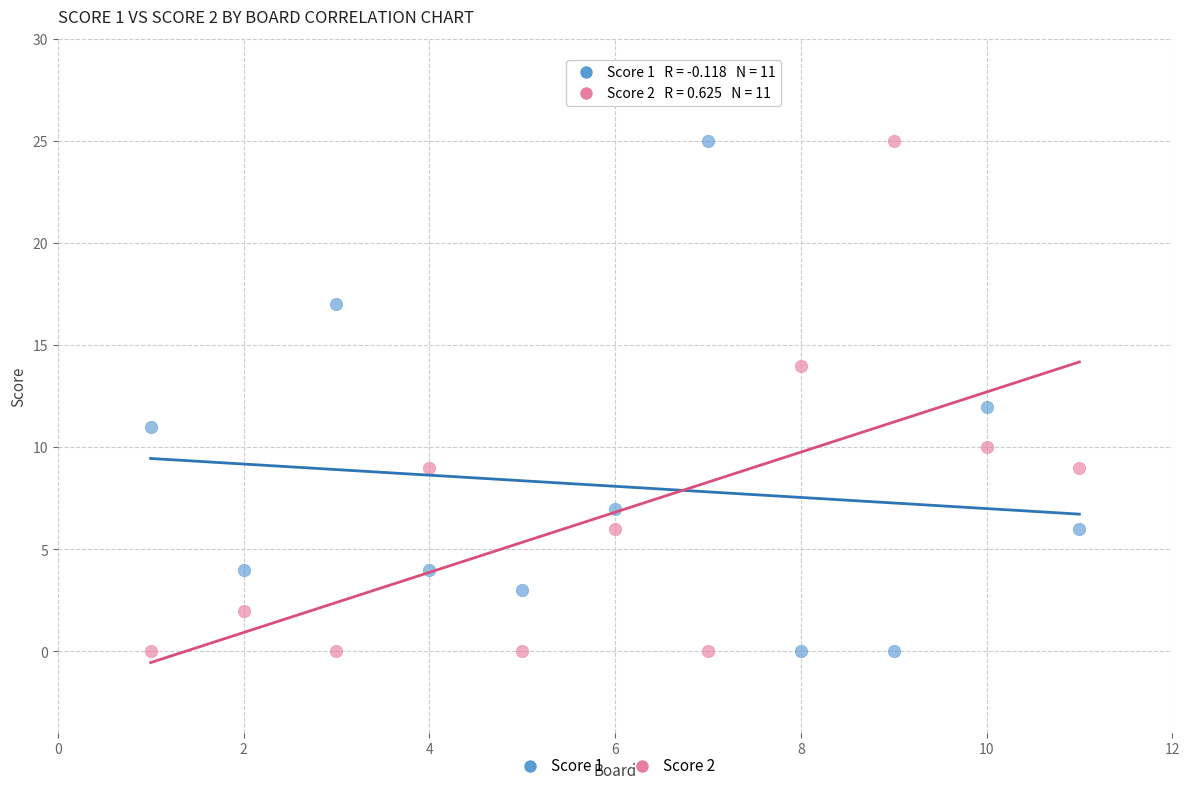

What is the X range (max minus min) for the scatter plot?

10